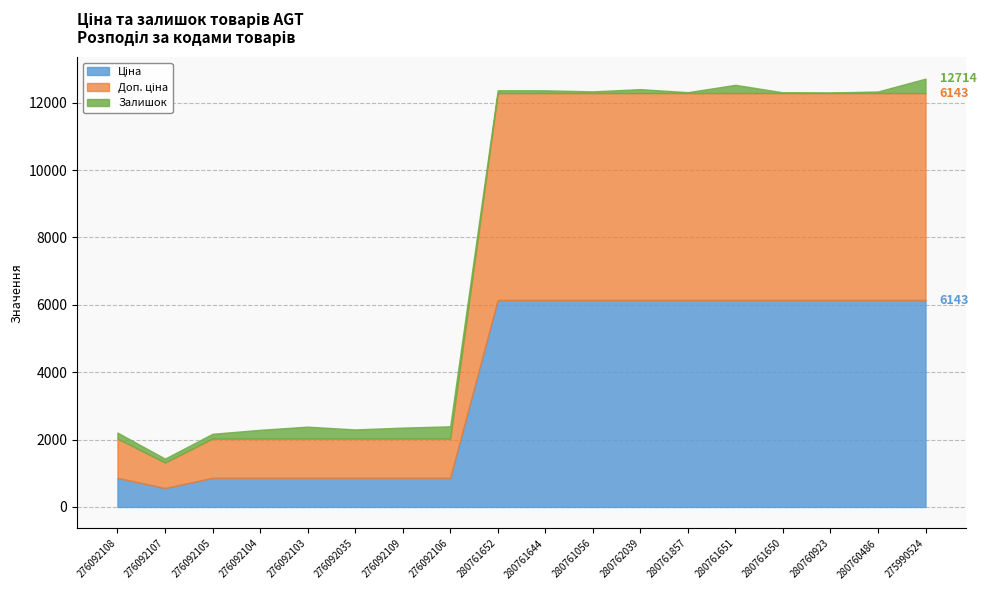

Which series has the largest range (max minus min)?

Ціна